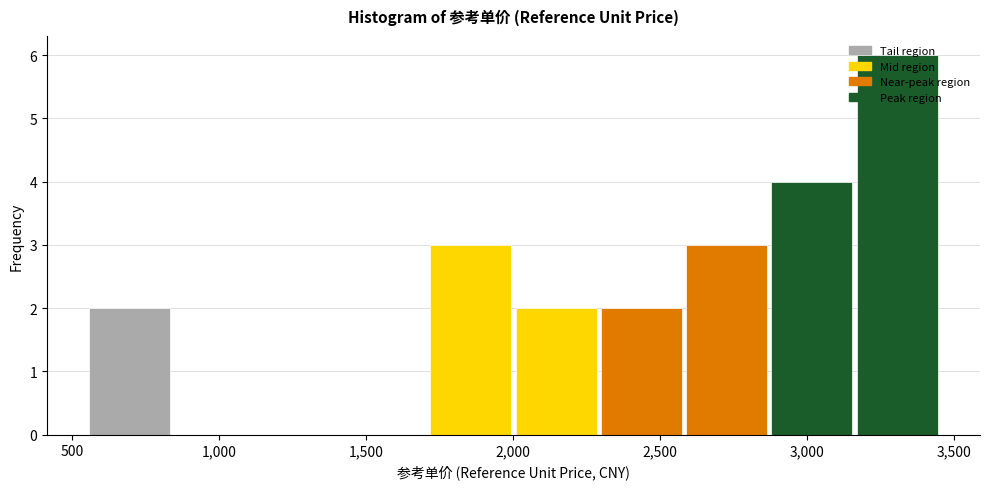

Reading left to right, list every bar in this chart as the range it spans on the x-axis followed by its height. Neither the bar edges nor the heights are printed on the chart, so give them approximately, as read against the axes.

550 to 850: 2
850 to 1150: 0
1150 to 1450: 0
1450 to 1700: 0
1700 to 2000: 3
2000 to 2300: 2
2300 to 2600: 2
2600 to 2900: 3
2900 to 3150: 4
3150 to 3450: 6